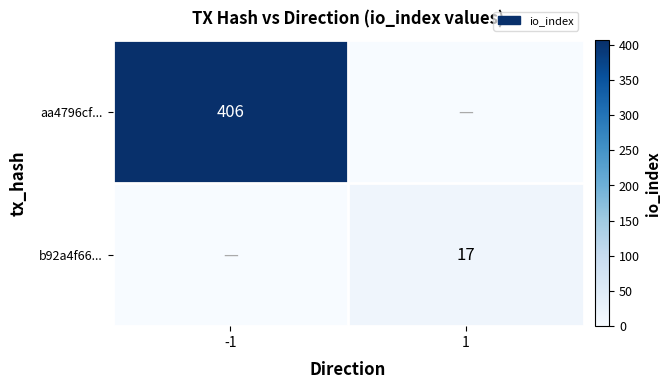

The value of aa4796cf... at -1 is 90. True or false?

False